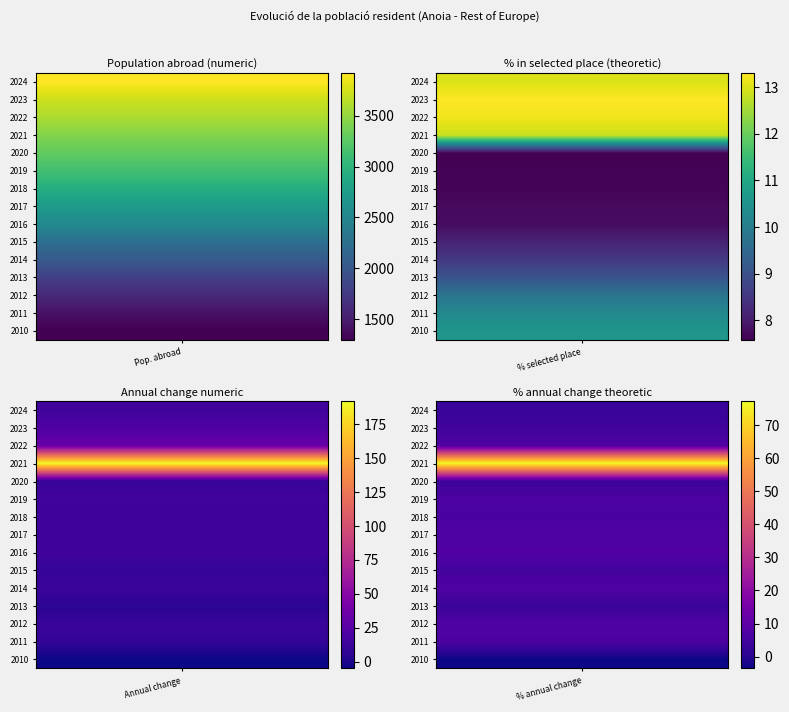

What is the difference between the highest and lowest values at 1?

373.0